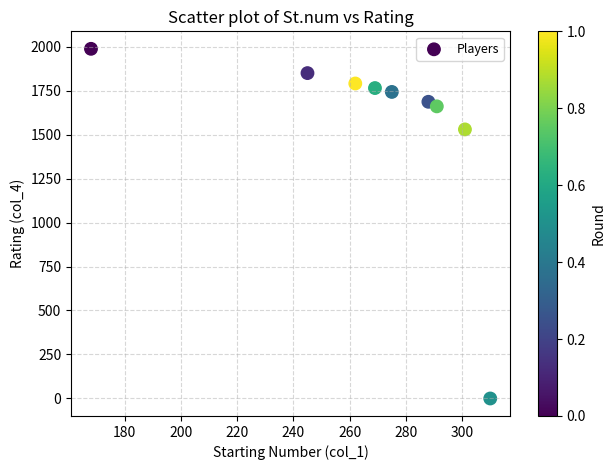

What is the average X value?

268